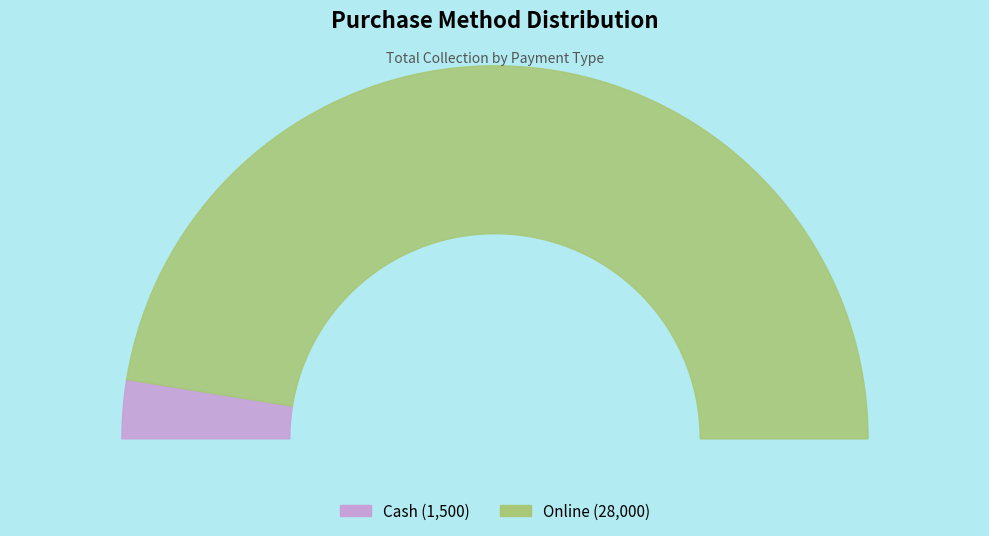

Does any single category account for the majority?

Yes